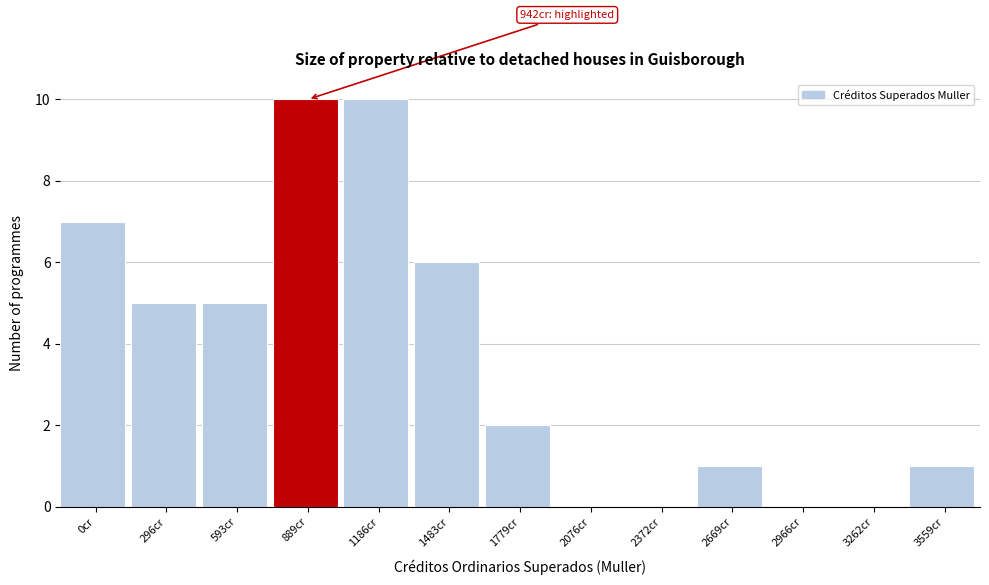

Reading left to right, what are all the values shown in this chart?

0cr=7	296cr=5	593cr=5	889cr=10	1186cr=10	1483cr=6	1779cr=2	2076cr=0	2372cr=0	2669cr=1	2966cr=0	3262cr=0	3559cr=1